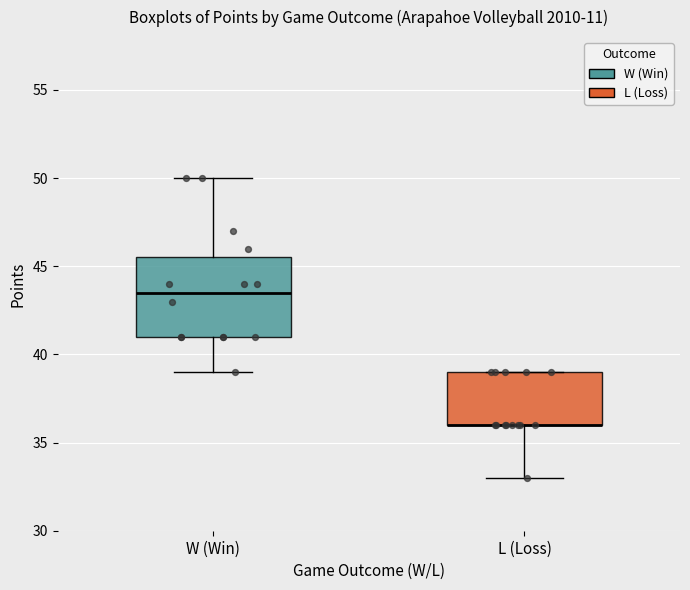

Where is the lower edge of the box for L (Loss) on the y-axis? The values are not printed on the chart, so give them approximately, as read against the axis.

36.0